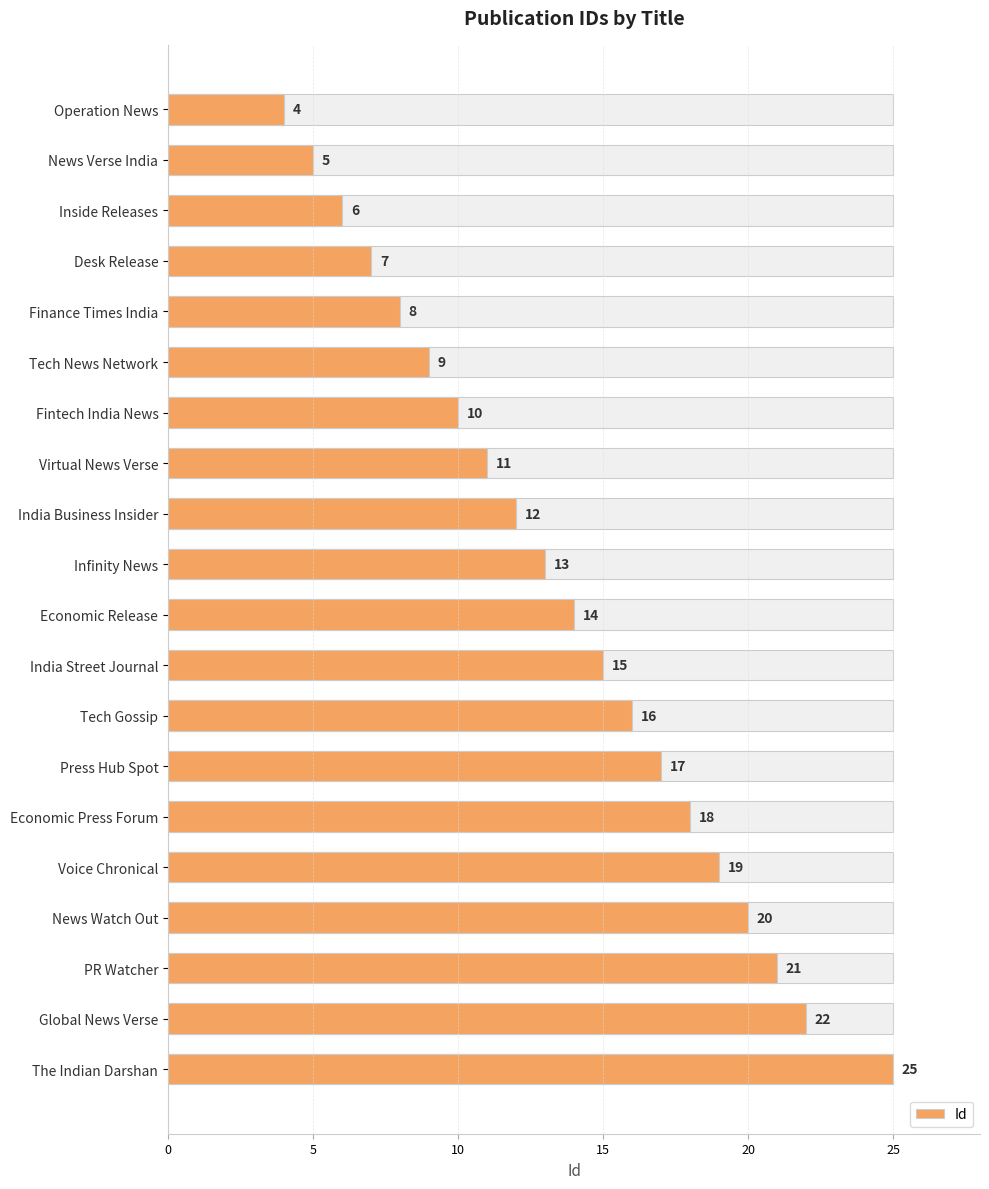

What is the value of the 18th bar from the left?

21